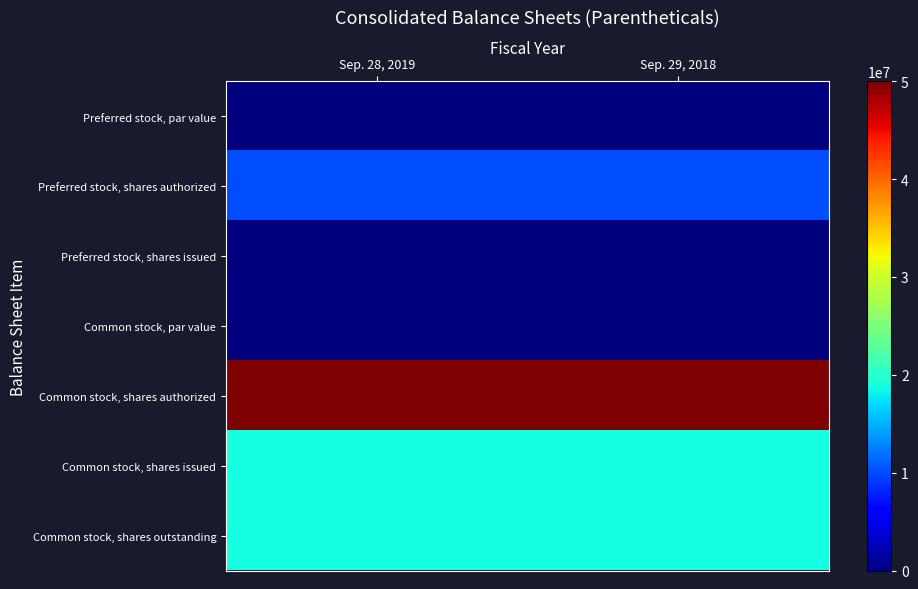

What is the spread (max minus min) of values at Sep. 28, 2019?

50000000